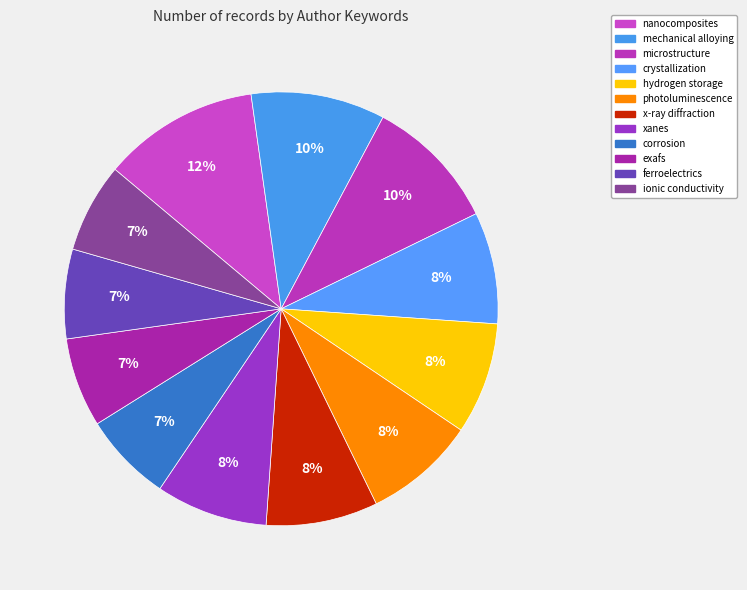

To the nearest percent, what percentage of the pie is nanocomposites?

12%